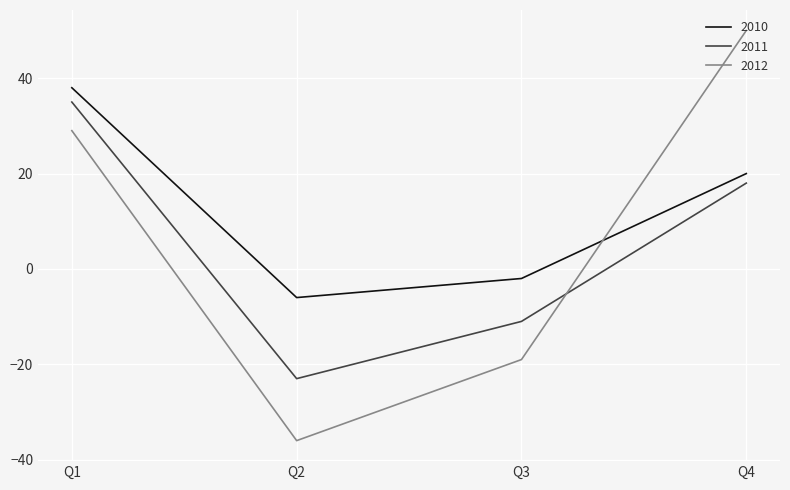

Which series has the largest total across all categories?

2010